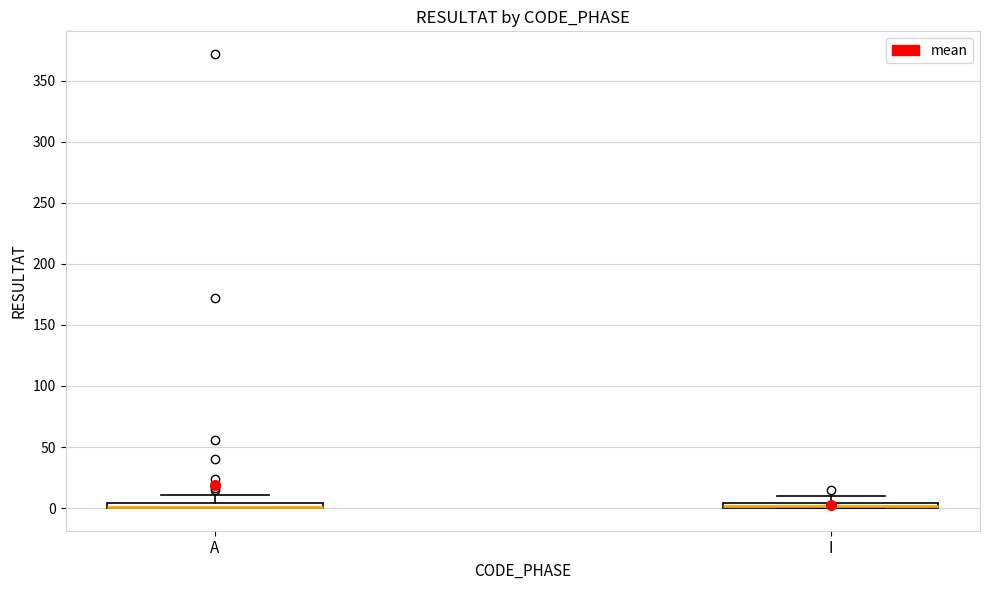

Where is the upper edge of the box for A on the y-axis? The values are not printed on the chart, so give them approximately, as read against the axis.

5